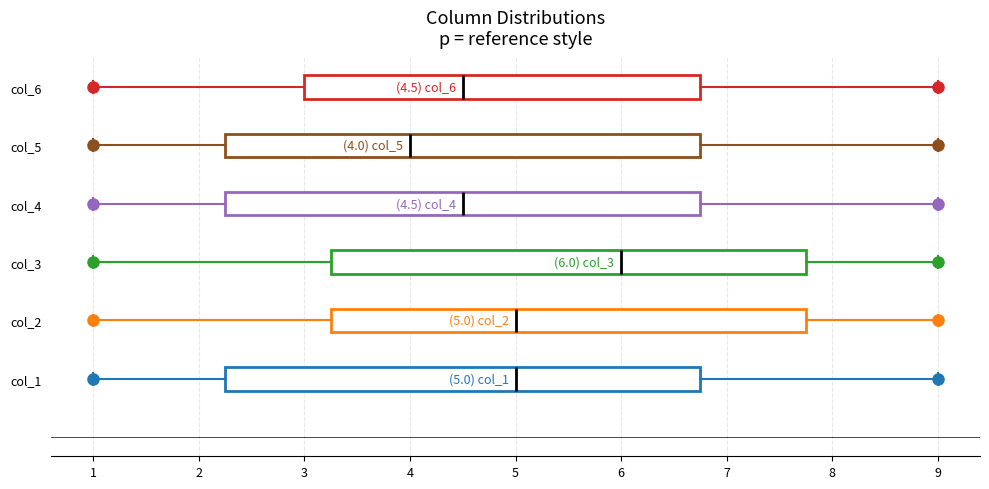

Which box's median line is the furthest to the left?

col_5